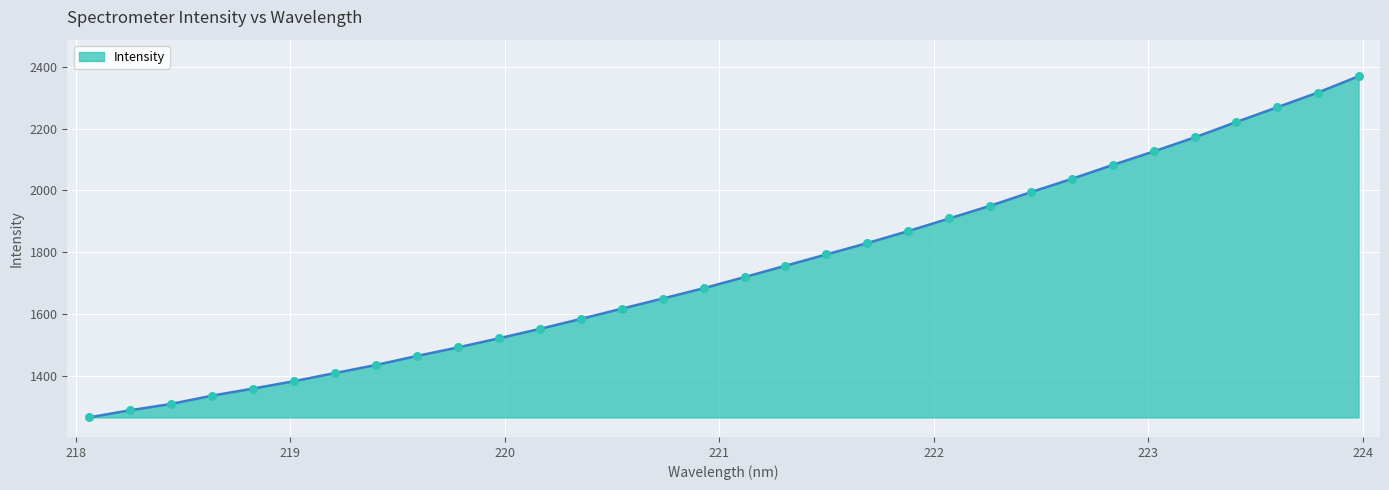

What is the smallest value displayed?

1265.0